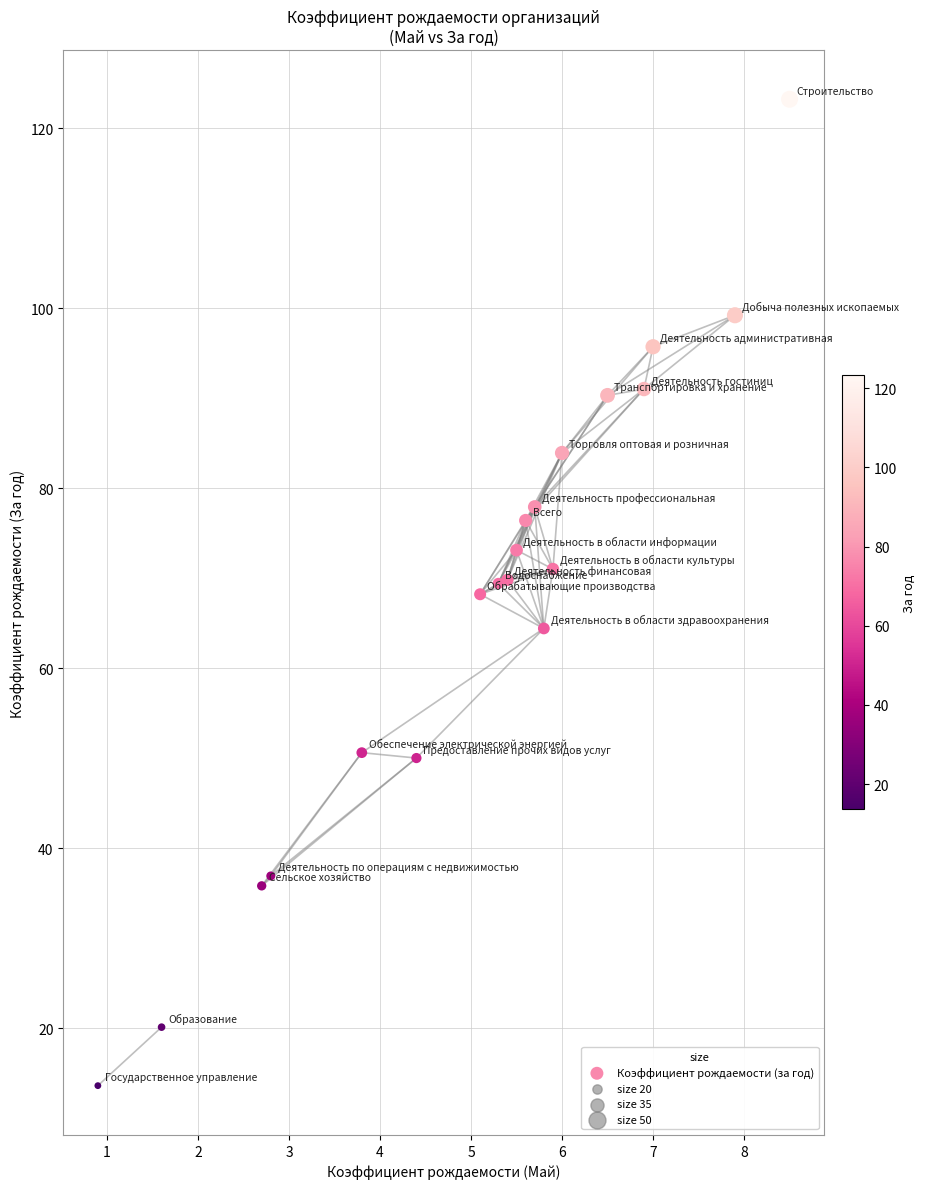

What is the range of Y values (max minus min)?

109.6